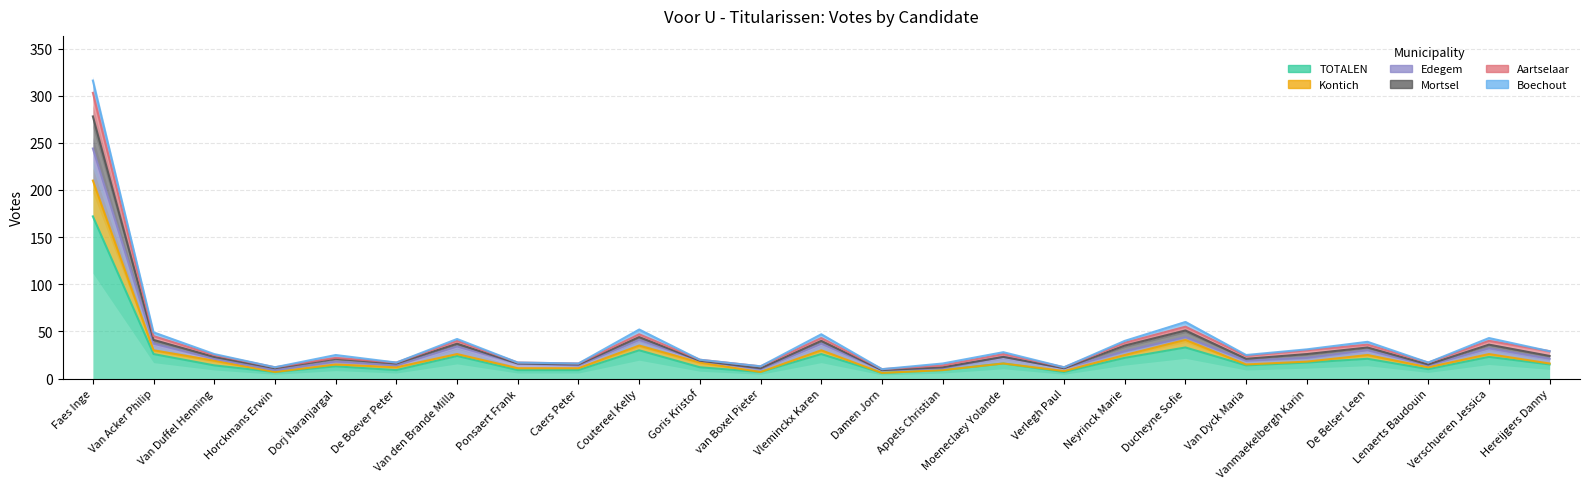

What is the spread (max minus min) of values at Damen Jorn?

4